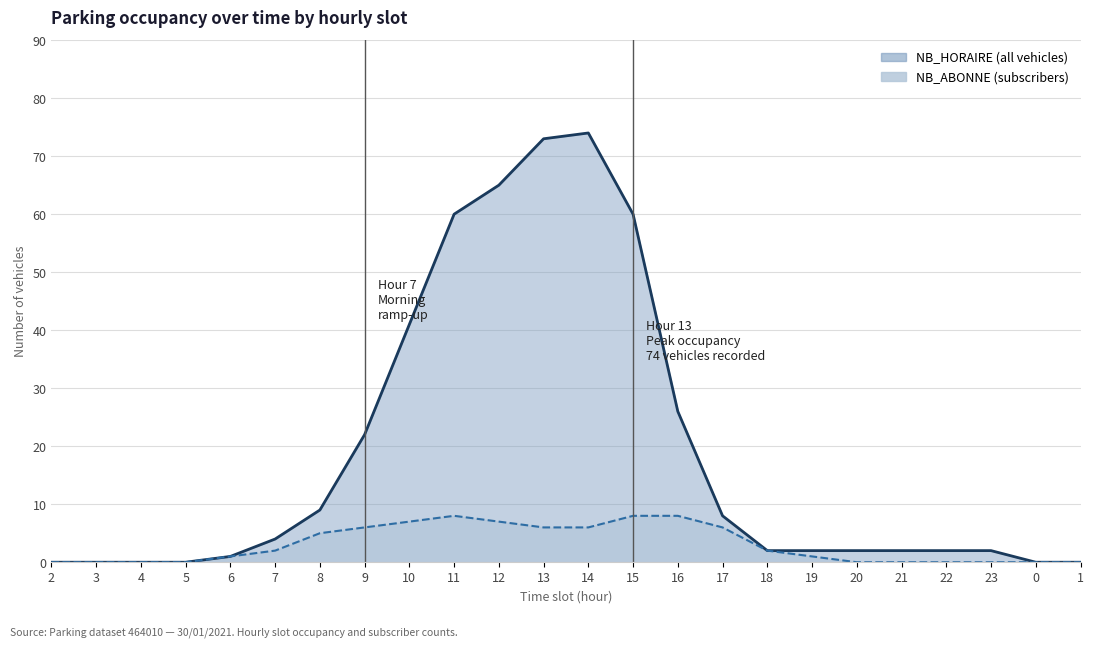

Does the chart have visible grid lines?

Yes